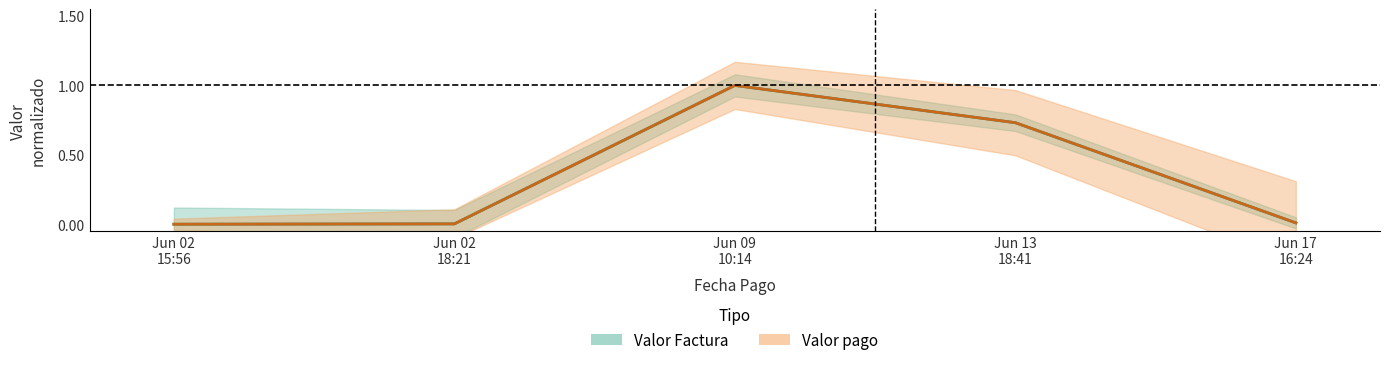

What is the greatest value displayed?

1.0